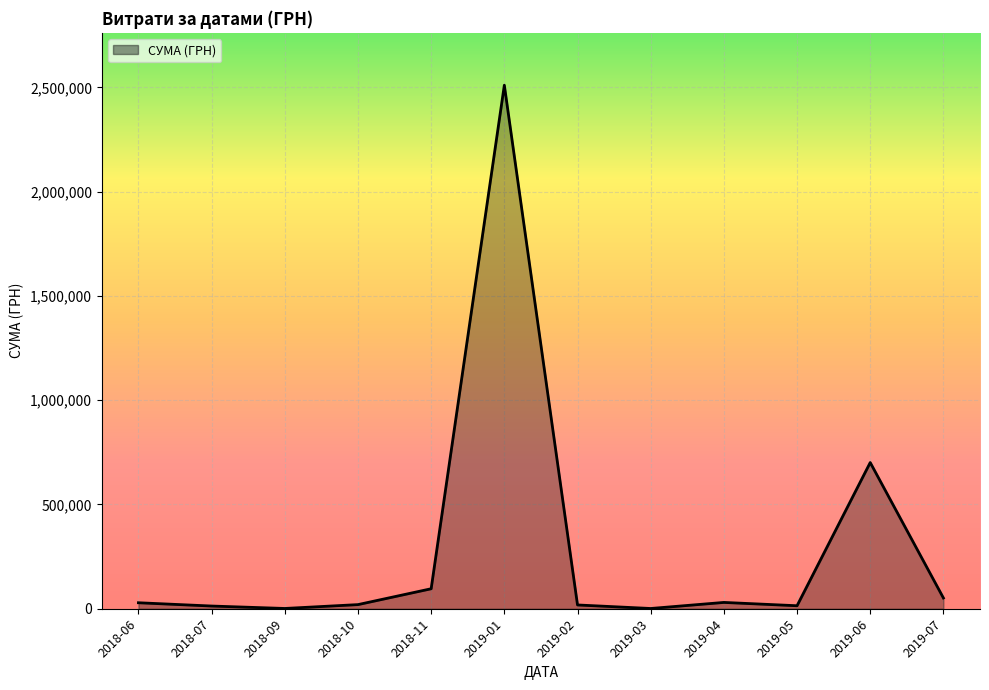

What is the change in value from 2018-11 to 2019-06?

+605201.2